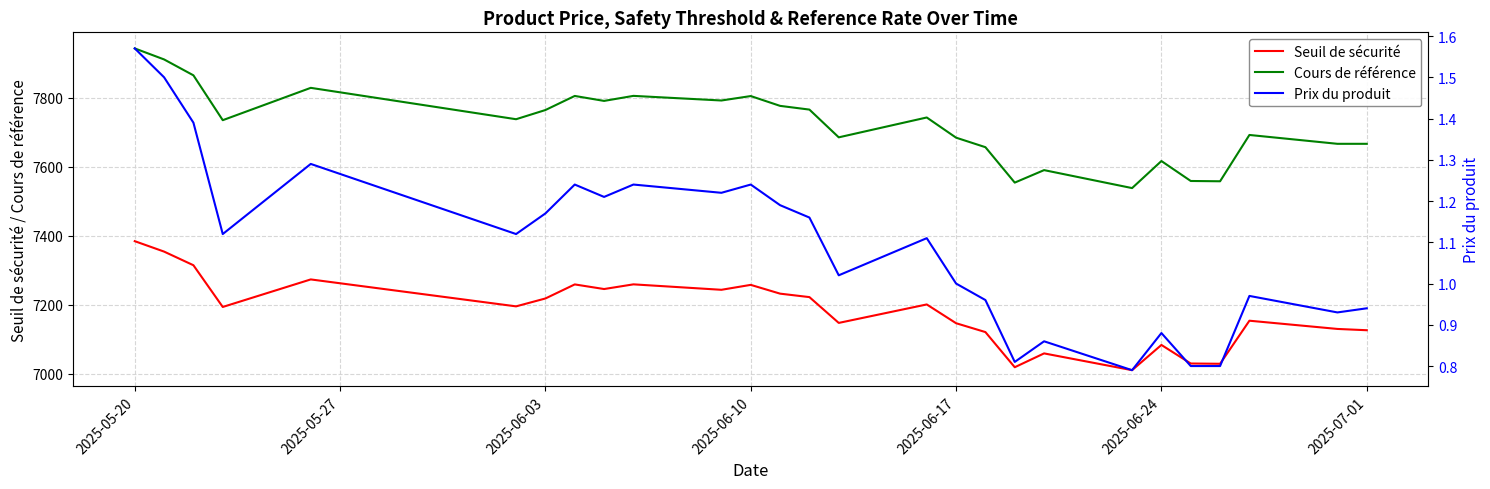

What is the average value of the Seuil de sécurité series?

7181.2